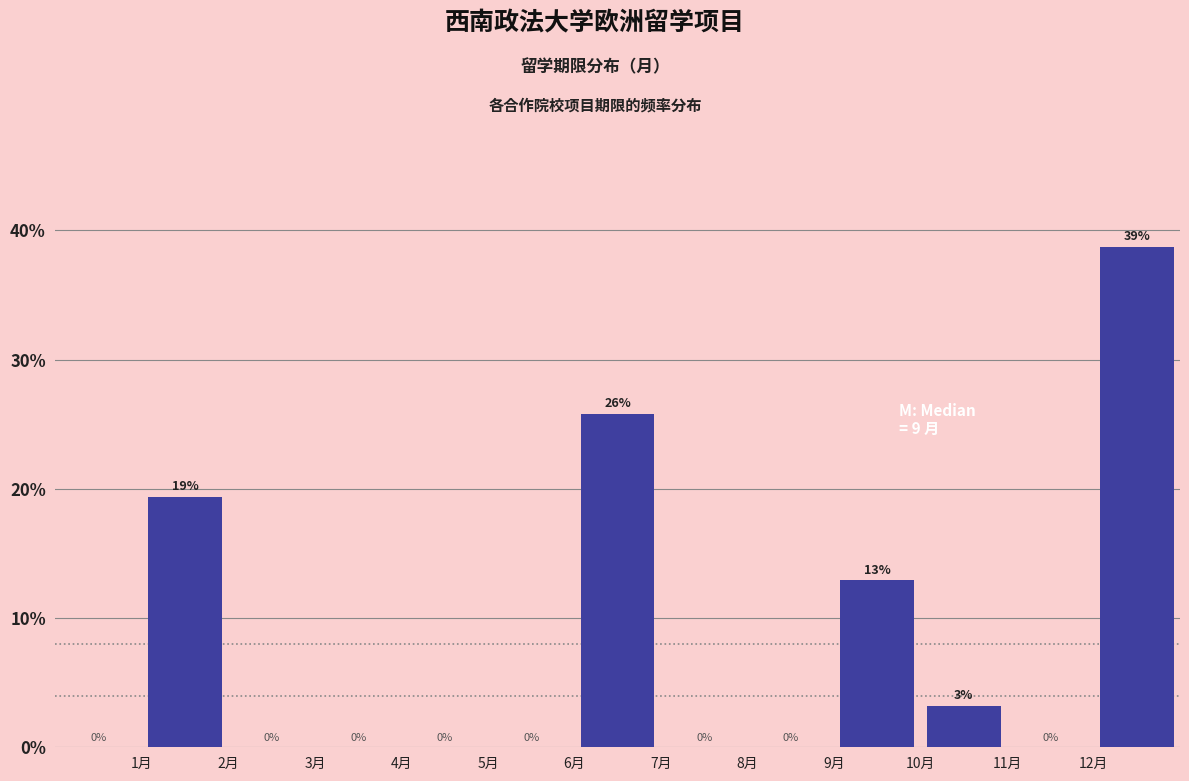

Over which range of the x-axis is the bar tallest?

12 to 13